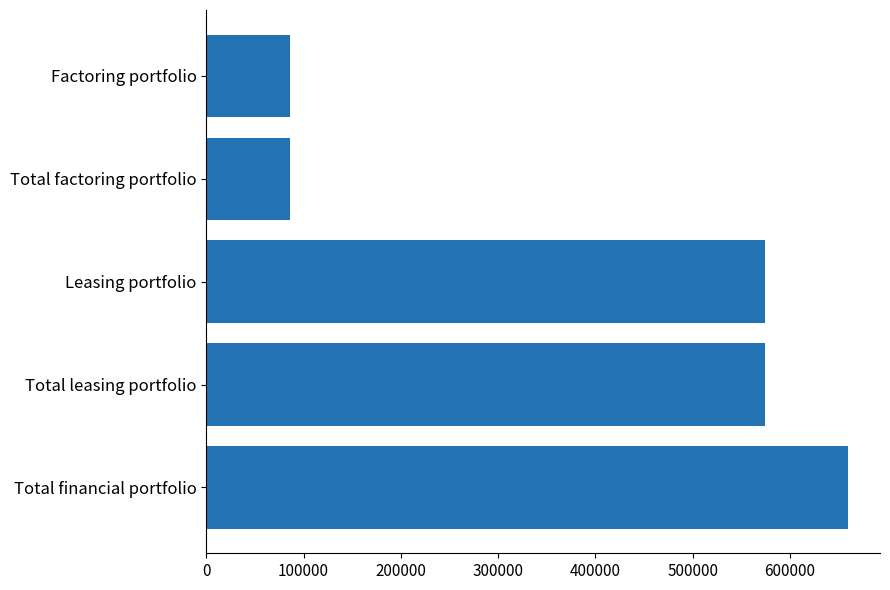

What is the difference between the maximum and second lowest values?

573974